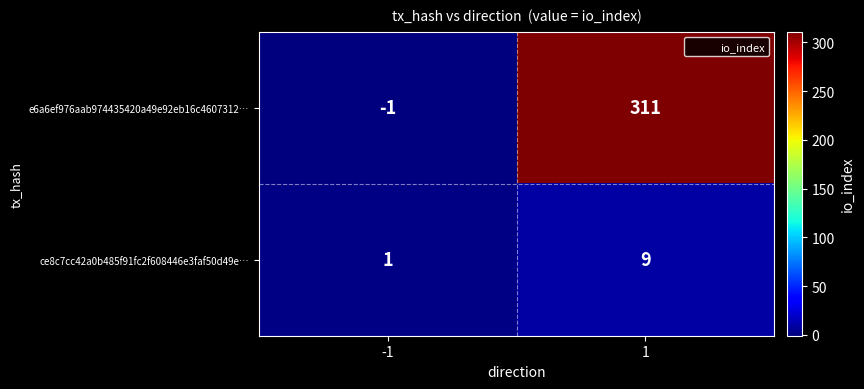

What is the spread (max minus min) of values at -1?

2